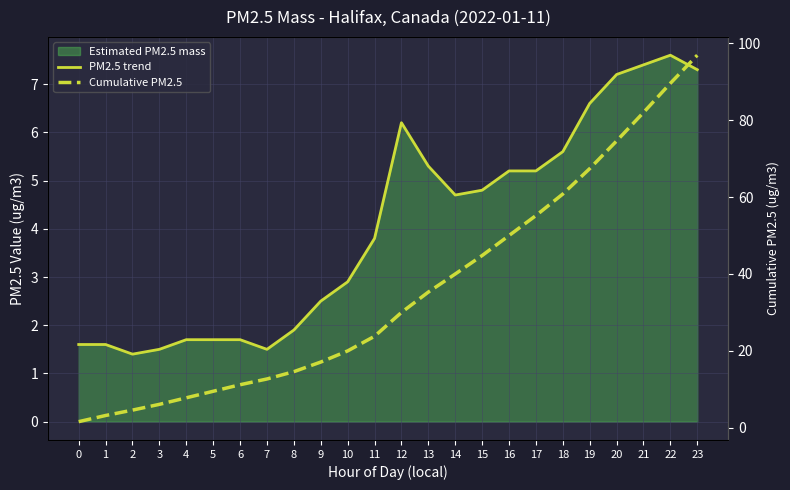

The PM2.5 trend series shows 7.3 at 23. True or false?

True